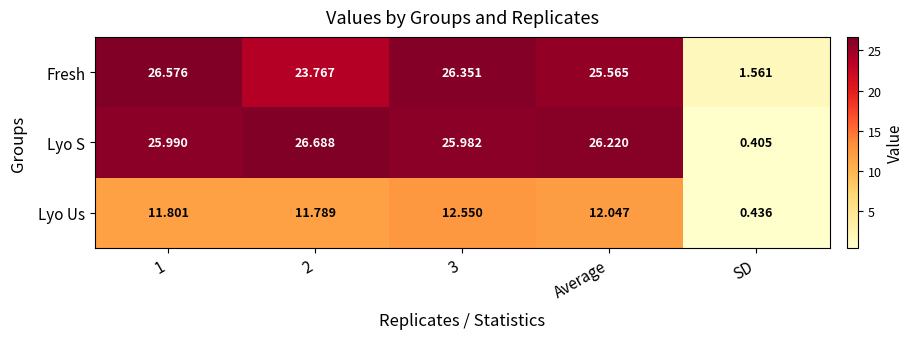

Count the number of data series in this chart.

3